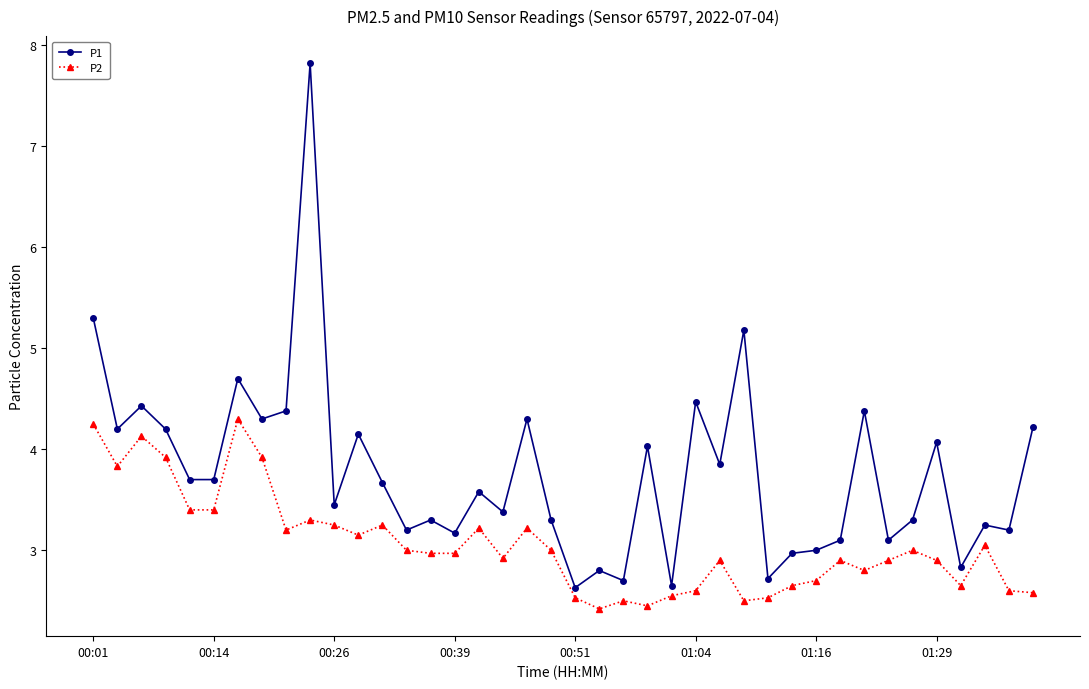

True or false: P1 and P2 intersect in this chart.

False